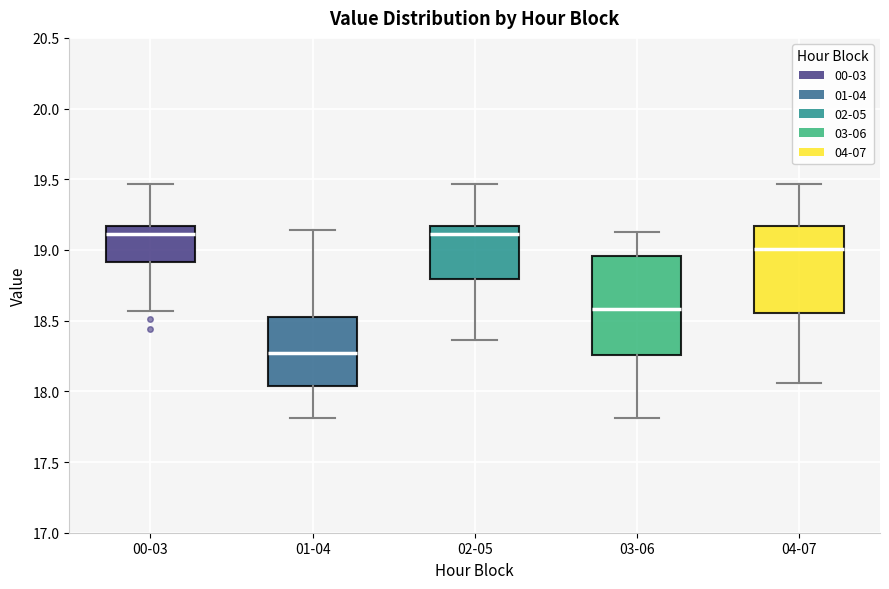

Where does the median line of the box for 02-05 sit on the y-axis? The values are not printed on the chart, so give them approximately, as read against the axis.

19.10